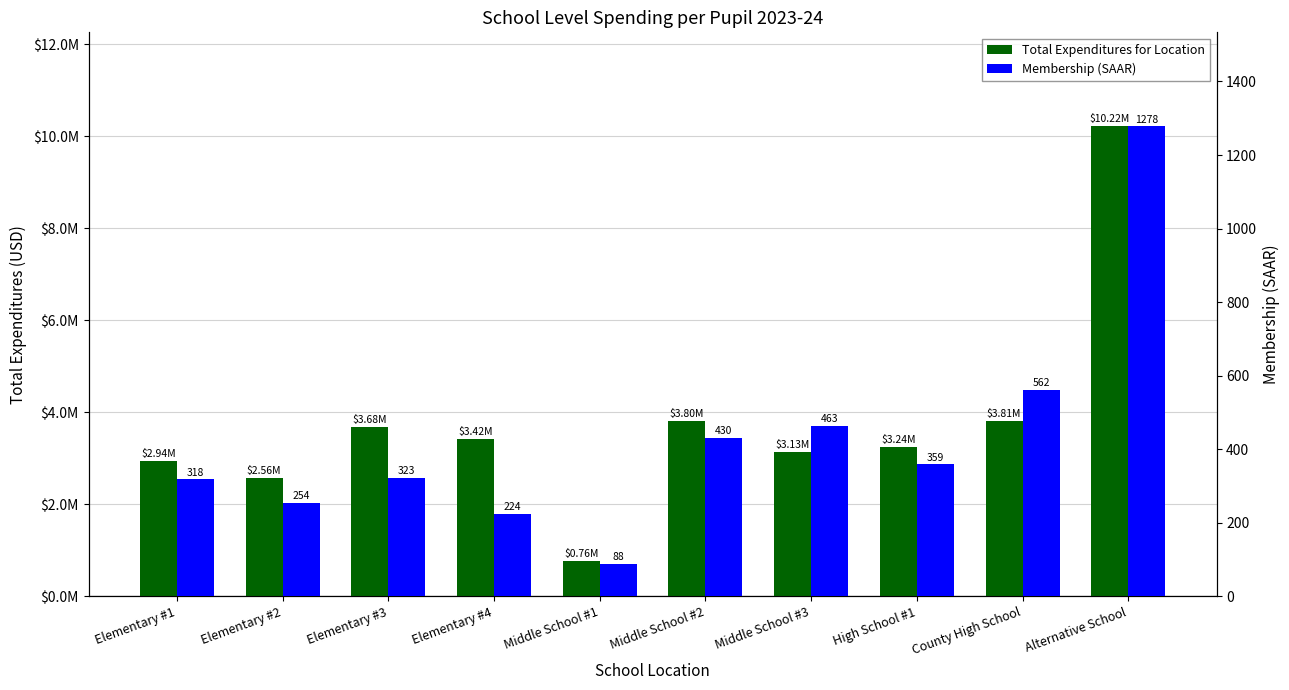

True or false: Membership (SAAR) has a value of 677.3 at Middle School #3.

False